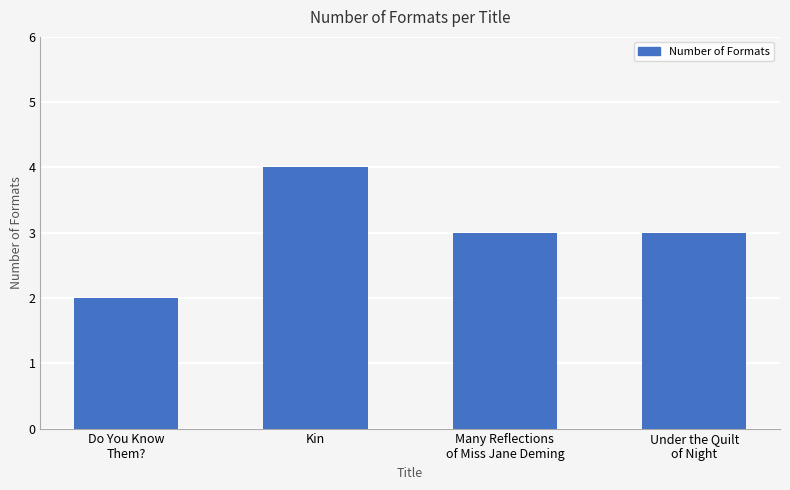

Read the value at Kin.

4